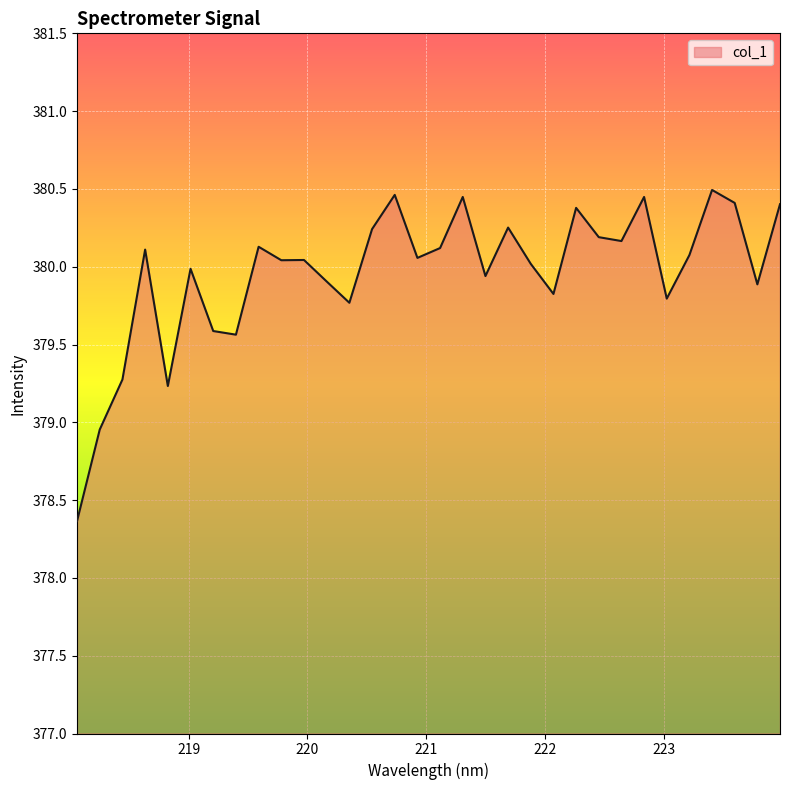

How many lines are shown in the chart?

1